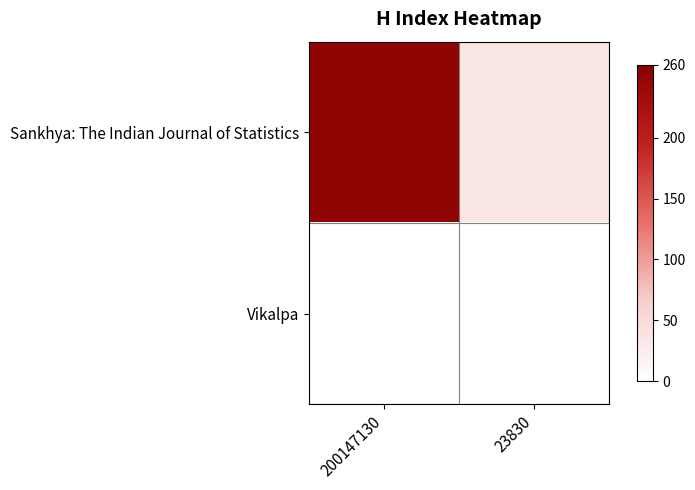

What is the difference between the highest and lowest values at 200147130?

251